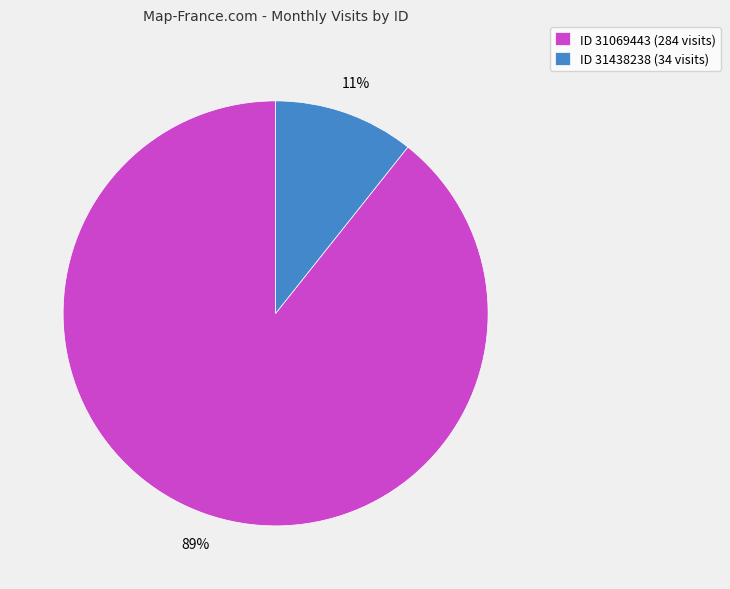

Does any single category account for the majority?

Yes